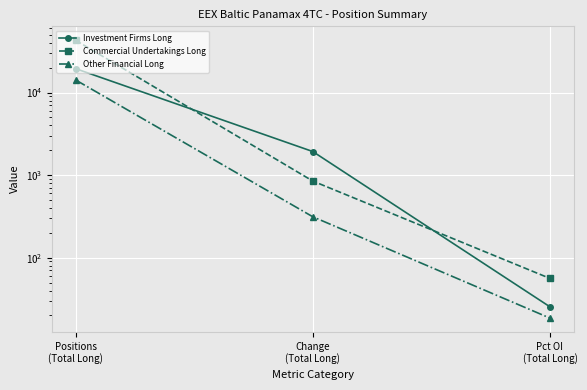

How many distinct data groups are displayed?

3